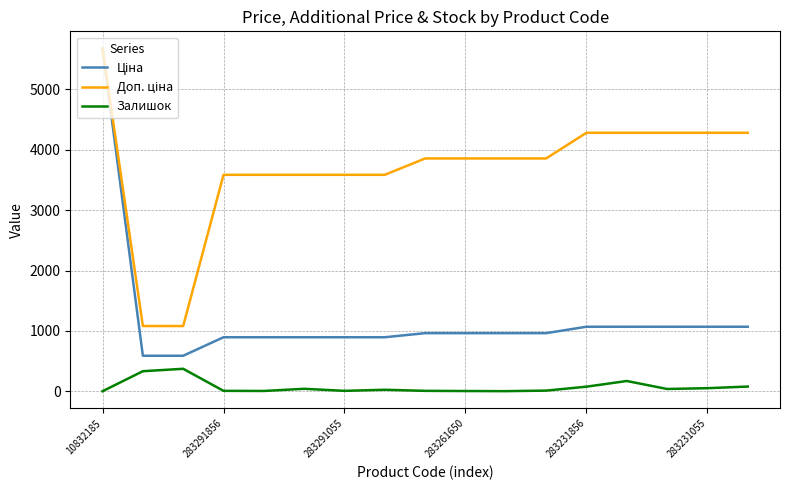

What is the greatest value displayed?

5673.8